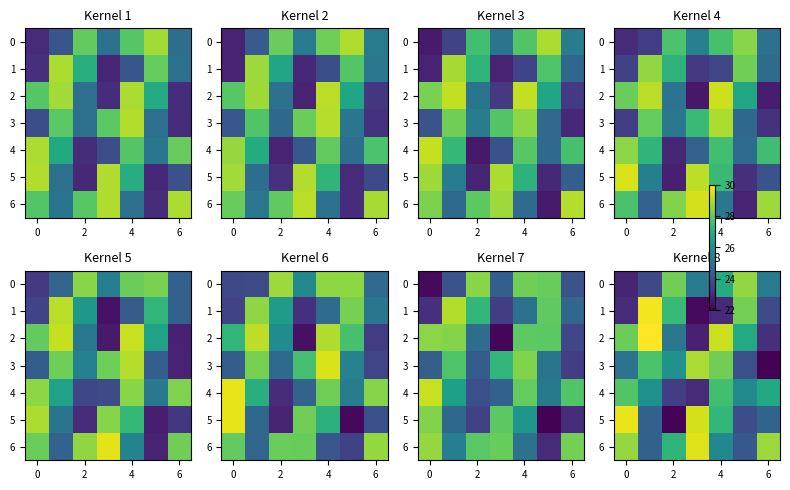

True or false: 5 has a value of 24.6 at 6.

True